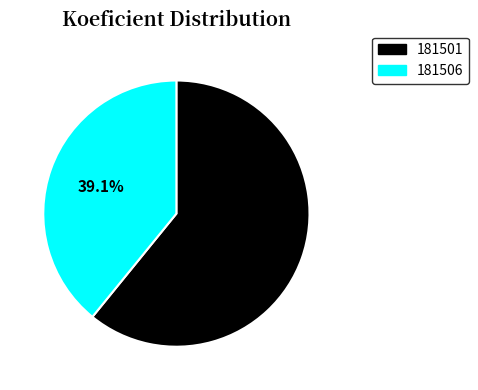

Does 181501 represent more than half of the total?

Yes